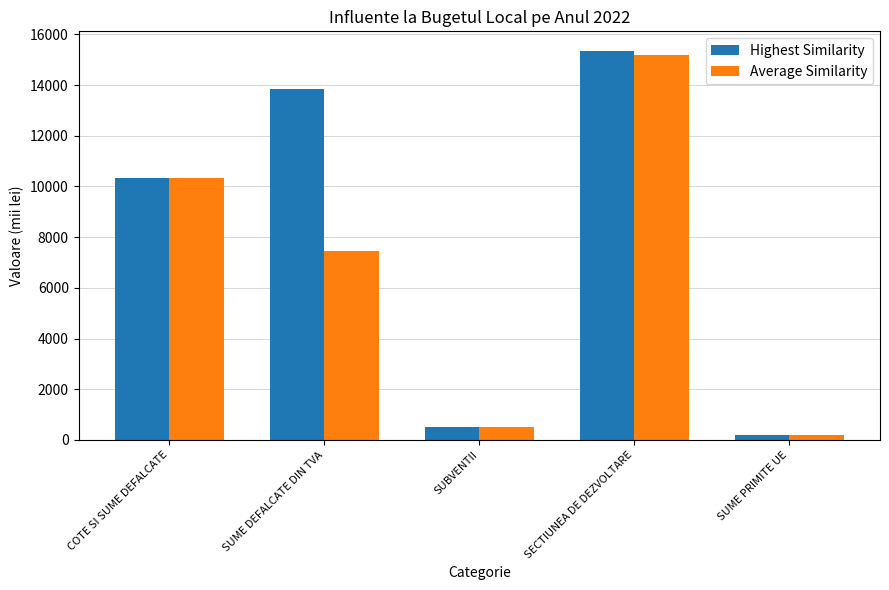

Reading right to left, what are all the values shown in this chart?

Highest Similarity: 173.0	15351.8	500.0	13856.0	10336.8
Average Similarity: 173.0	15178.8	500.0	7434.0	10336.8